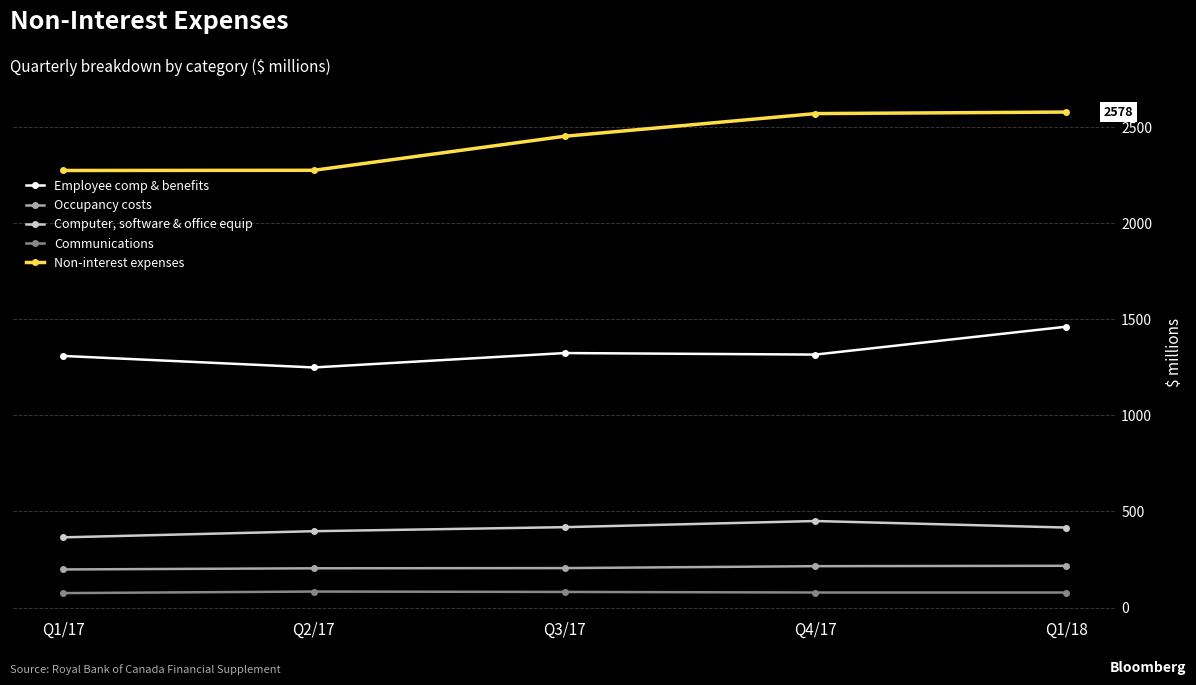

In Communications, how many points are higher than both neighbors (excluding endpoints)?

1